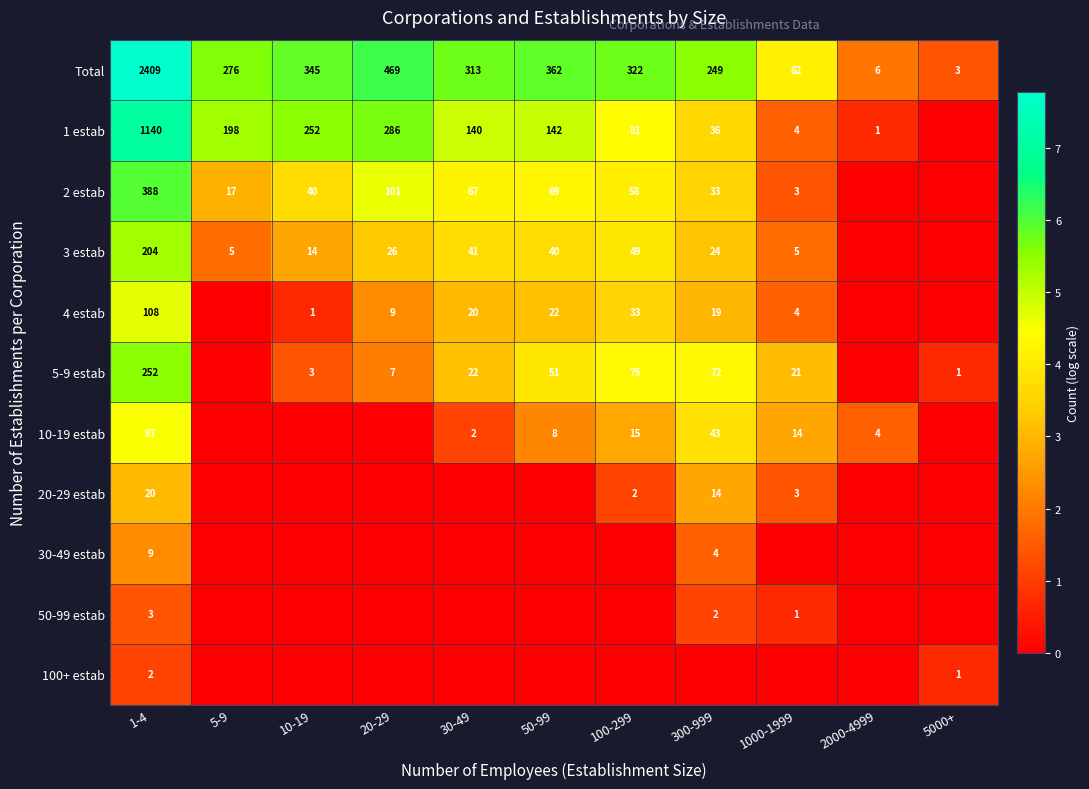

Which category has the highest value in the Total series?

1-4